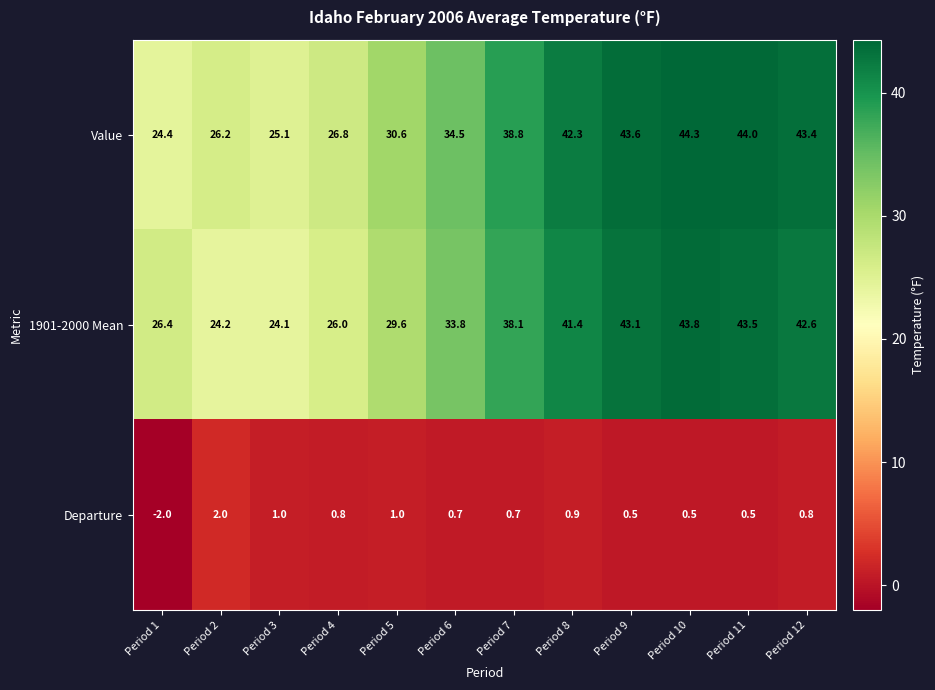

Is it true that 1901-2000 Mean equals 43.8 at Period 10?

True